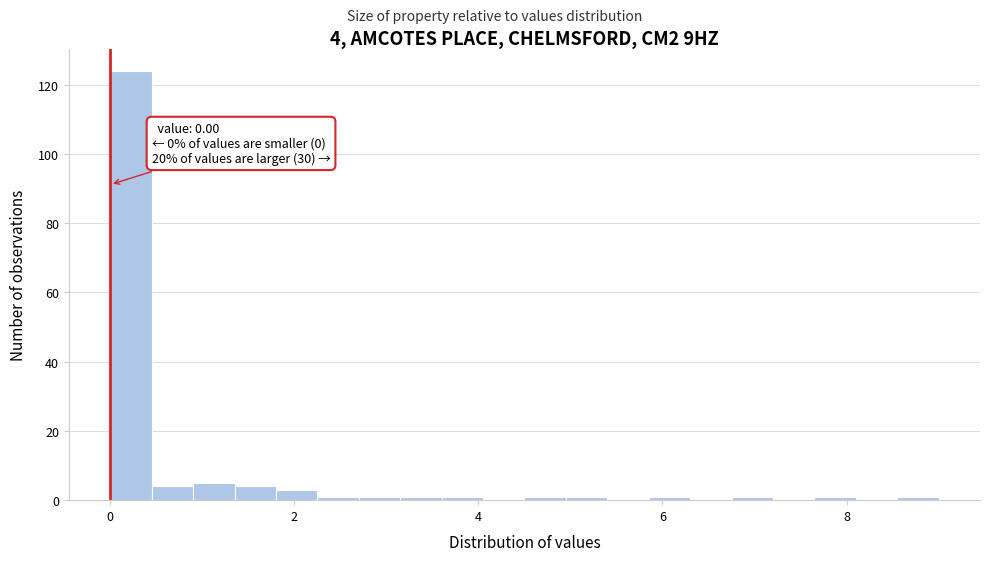

Around what value on the x-axis is the tallest bar? Give the approximate position of its centre, as read against the axis.

0.2